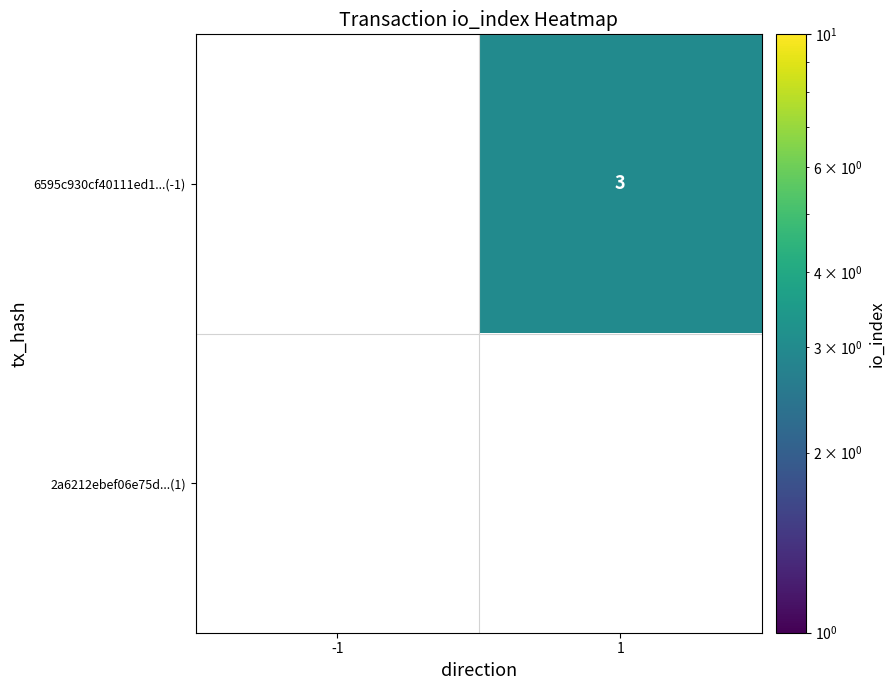

List the labels in order of 2a6212ebef06e75d...(1) value, largest first.

-1, 1